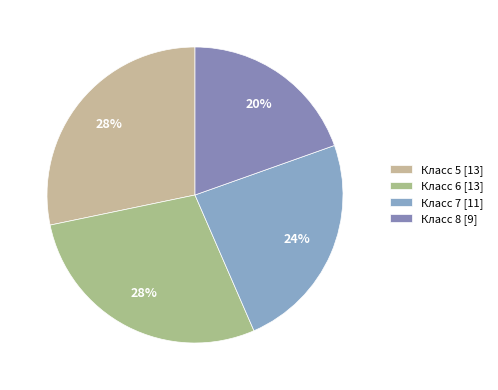

Does Класс 5 represent more than half of the total?

No